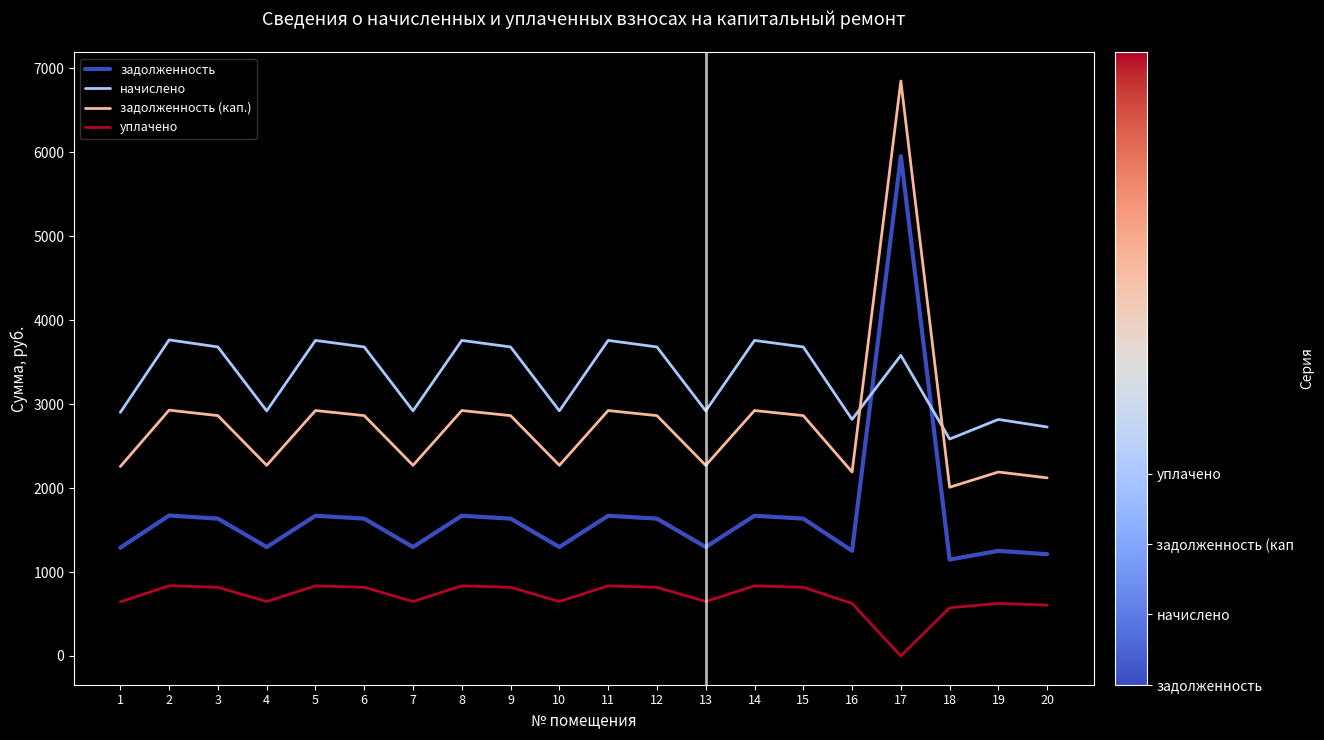

True or false: начислено and задолженность (кап.) cross at least once.

True